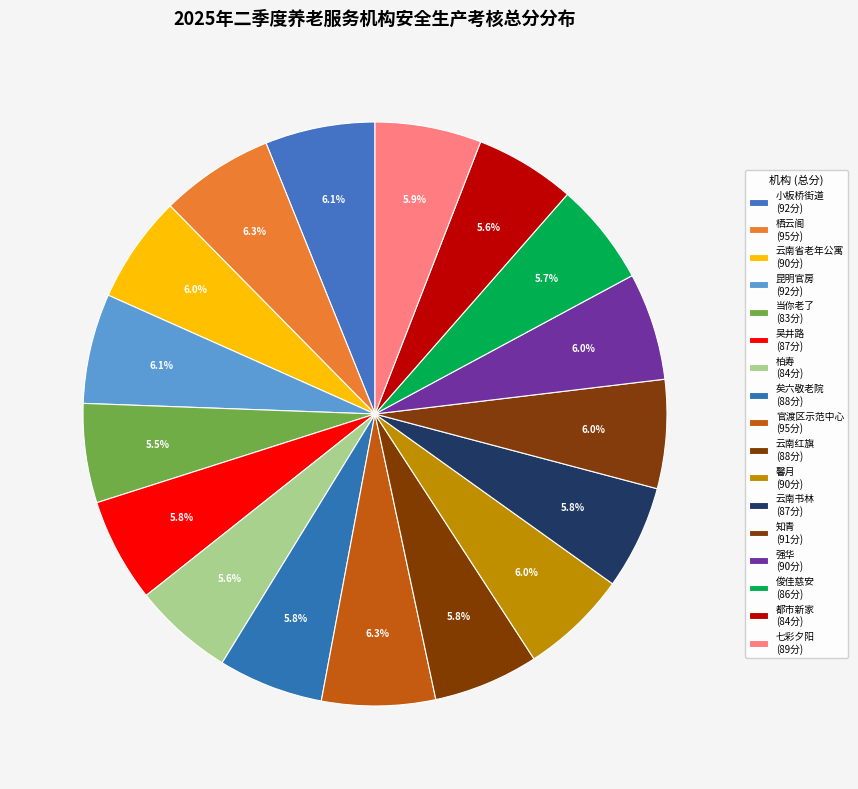

Is there a majority slice in this chart?

No